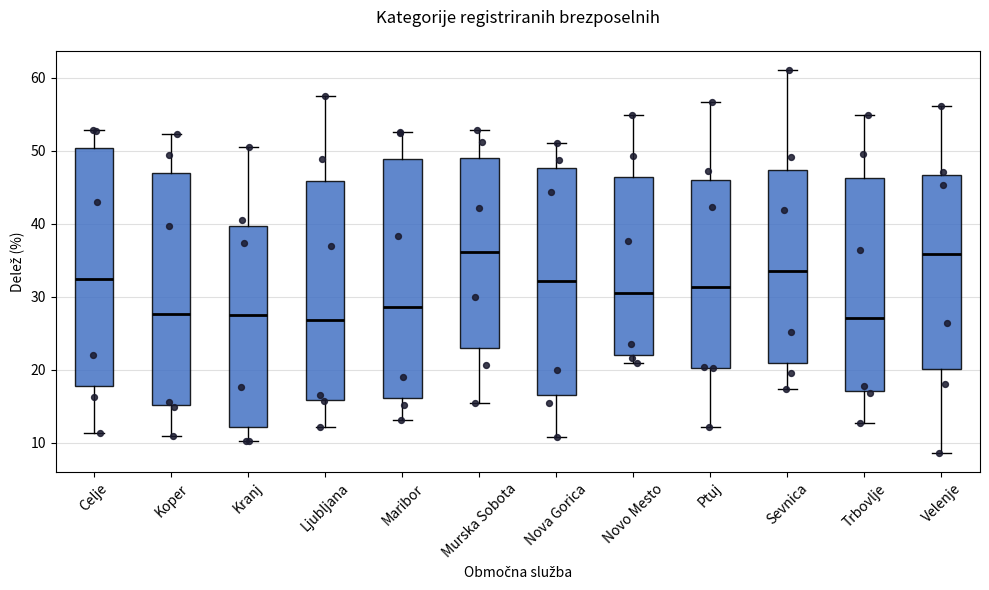

Reading left to right, read every box against the y-axis: the position of its median line, the range the box covers, and the ends of its whiskers. The values are not printed on the chart, so give them approximately, as read against the axis.

Celje: median 32, box 18 to 50, whiskers 11 to 53
Koper: median 28, box 15 to 47, whiskers 11 to 52
Kranj: median 27, box 12 to 40, whiskers 10 to 51
Ljubljana: median 27, box 16 to 46, whiskers 12 to 57
Maribor: median 29, box 16 to 49, whiskers 13 to 53
Murska Sobota: median 36, box 23 to 49, whiskers 15 to 53
Nova Gorica: median 32, box 17 to 48, whiskers 11 to 51
Novo Mesto: median 31, box 22 to 46, whiskers 21 to 55
Ptuj: median 31, box 20 to 46, whiskers 12 to 57
Sevnica: median 34, box 21 to 47, whiskers 17 to 61
Trbovlje: median 27, box 17 to 46, whiskers 13 to 55
Velenje: median 36, box 20 to 47, whiskers 9 to 56